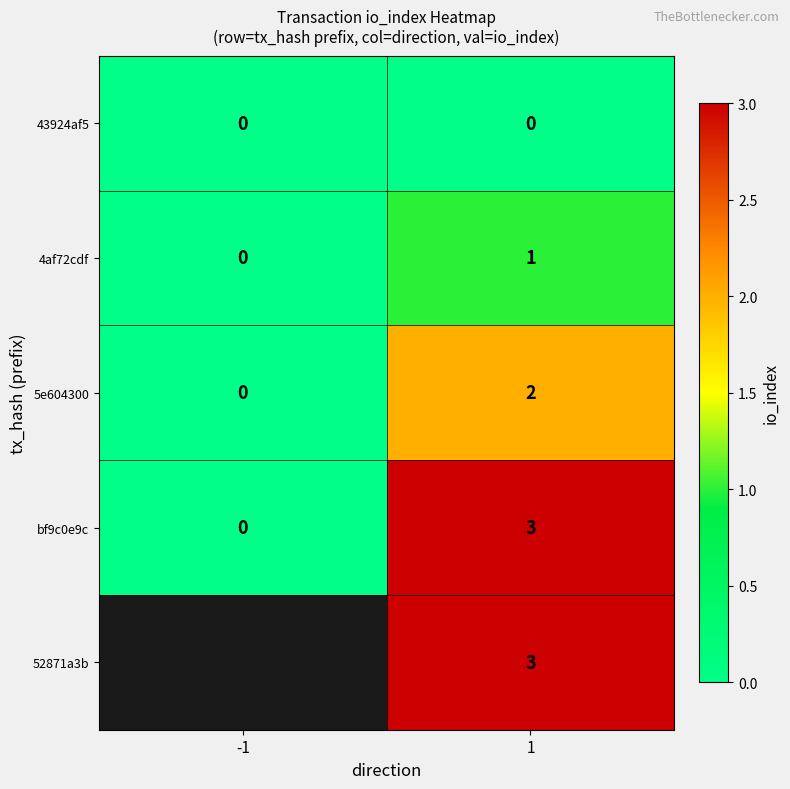

True or false: 4af72cdf has a value of 0 at -1.

True